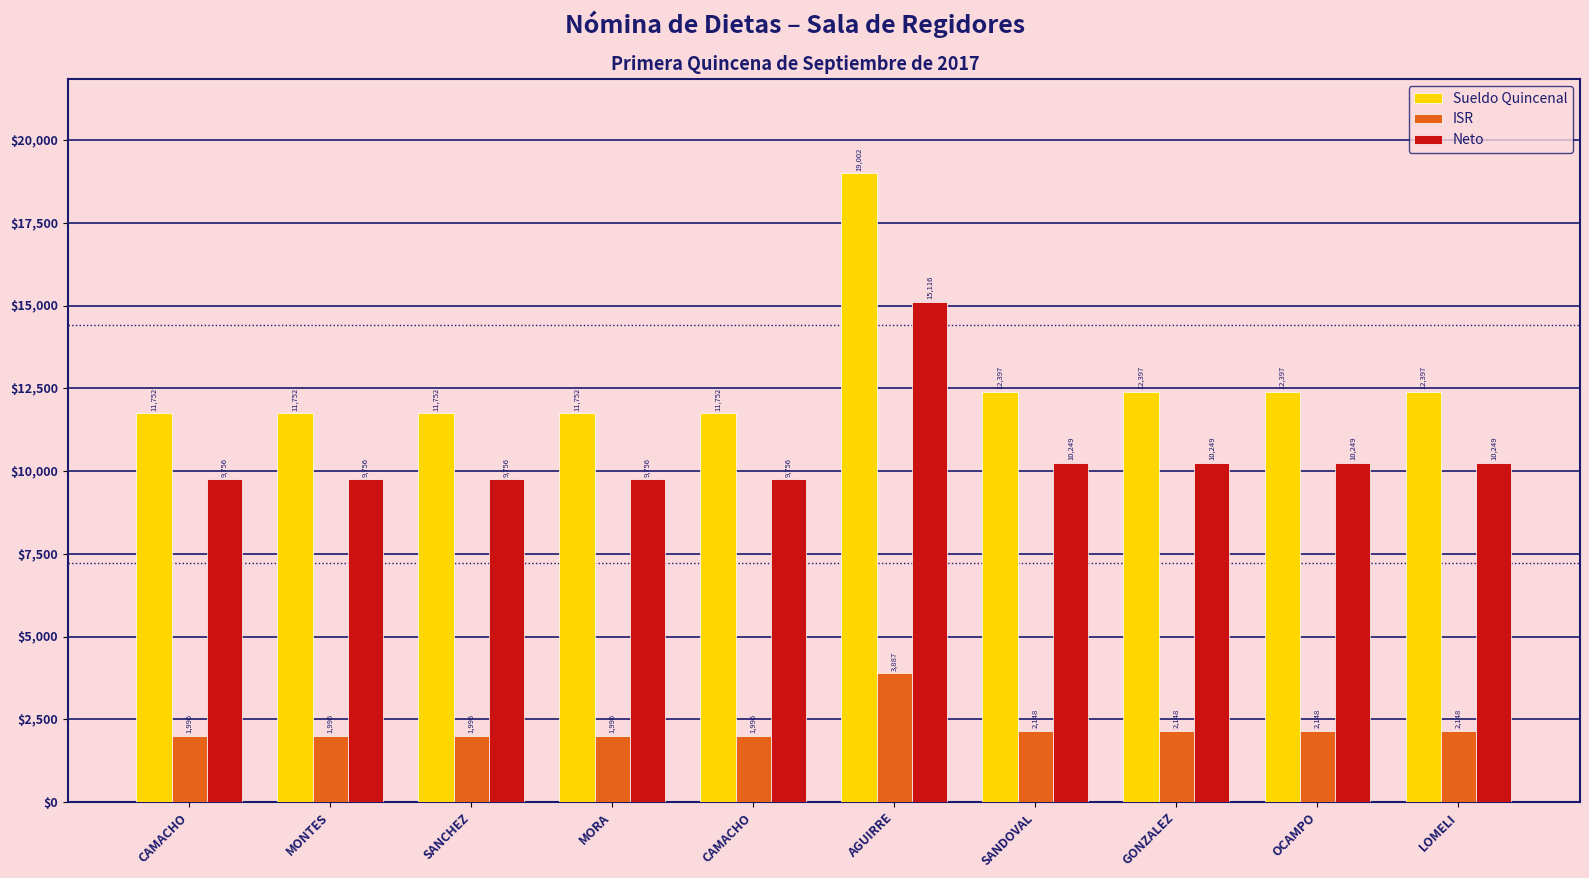

What is the sum of all Neto values?

104894.6